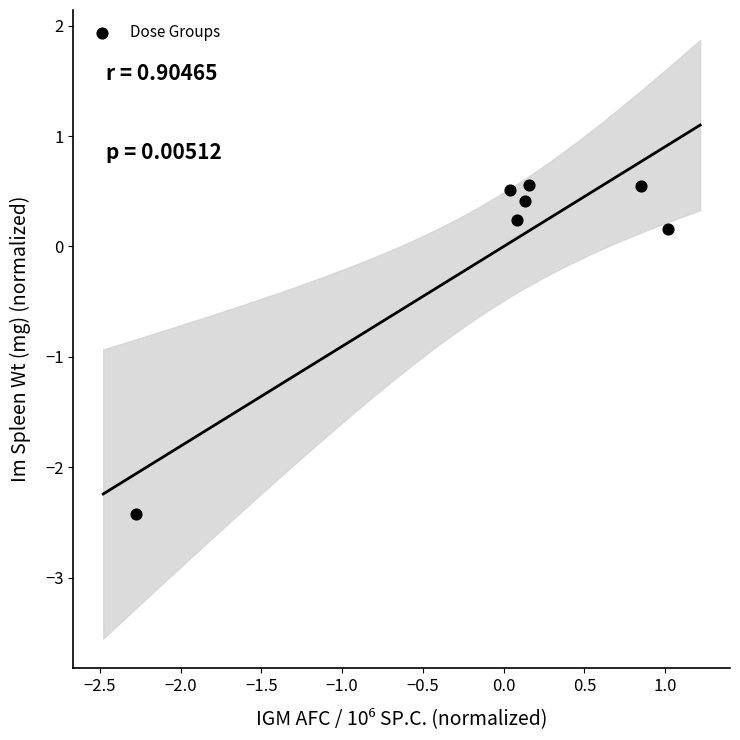

What is the range of X values (max minus min)?

3.3